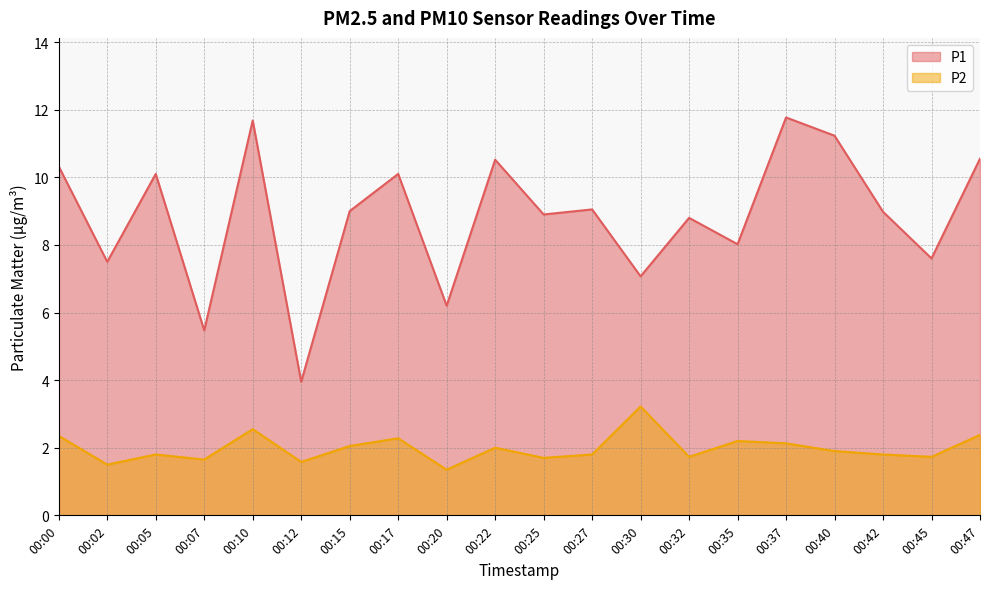

Is it true that P2 equals 1.8 at 00:27?

True